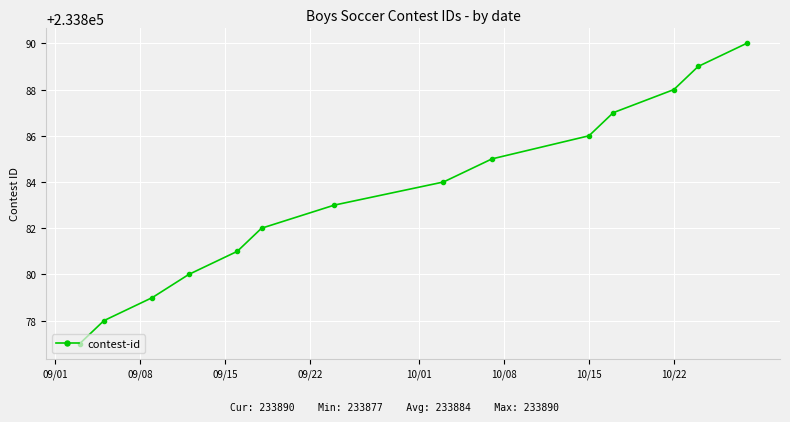

What is the sum of all values?

3274369